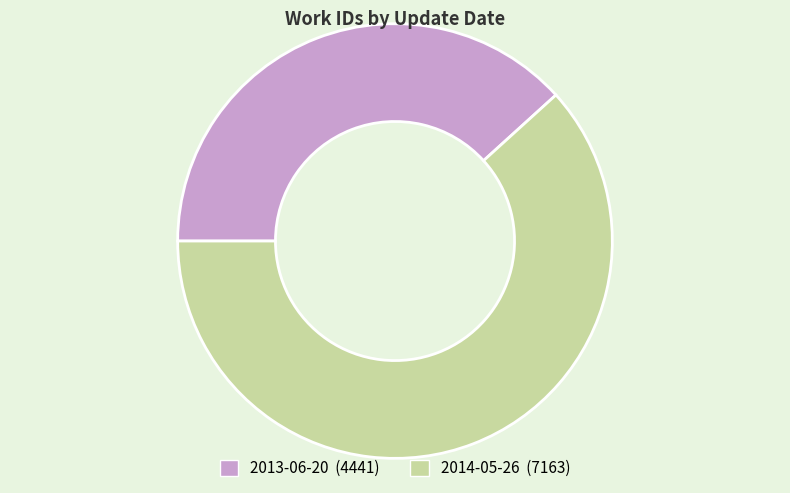

Which has a higher value, 2013-06-20 or 2014-05-26?

2014-05-26